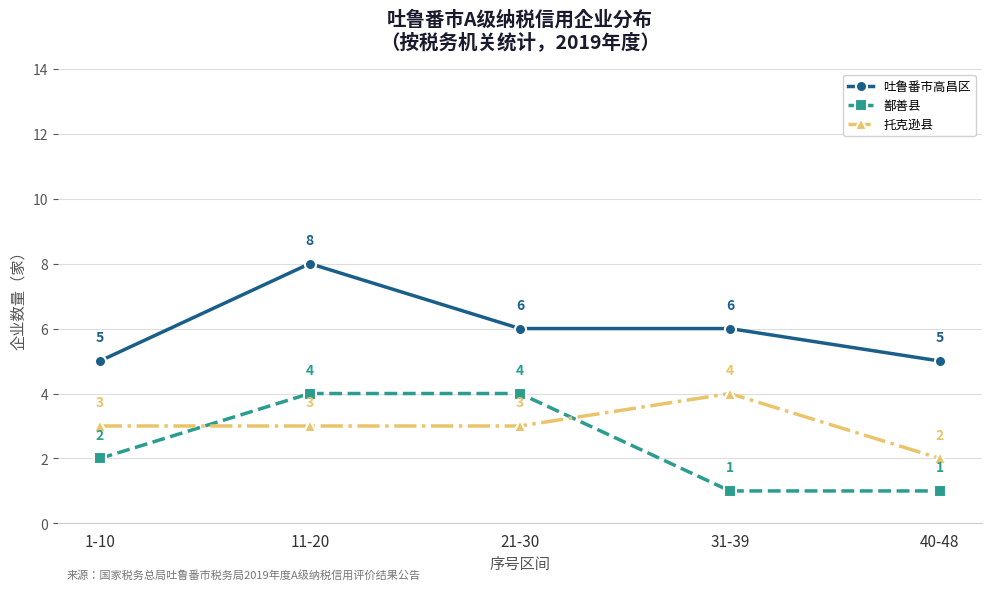

The value of 吐鲁番市高昌区 at 11-20 is 14. True or false?

False